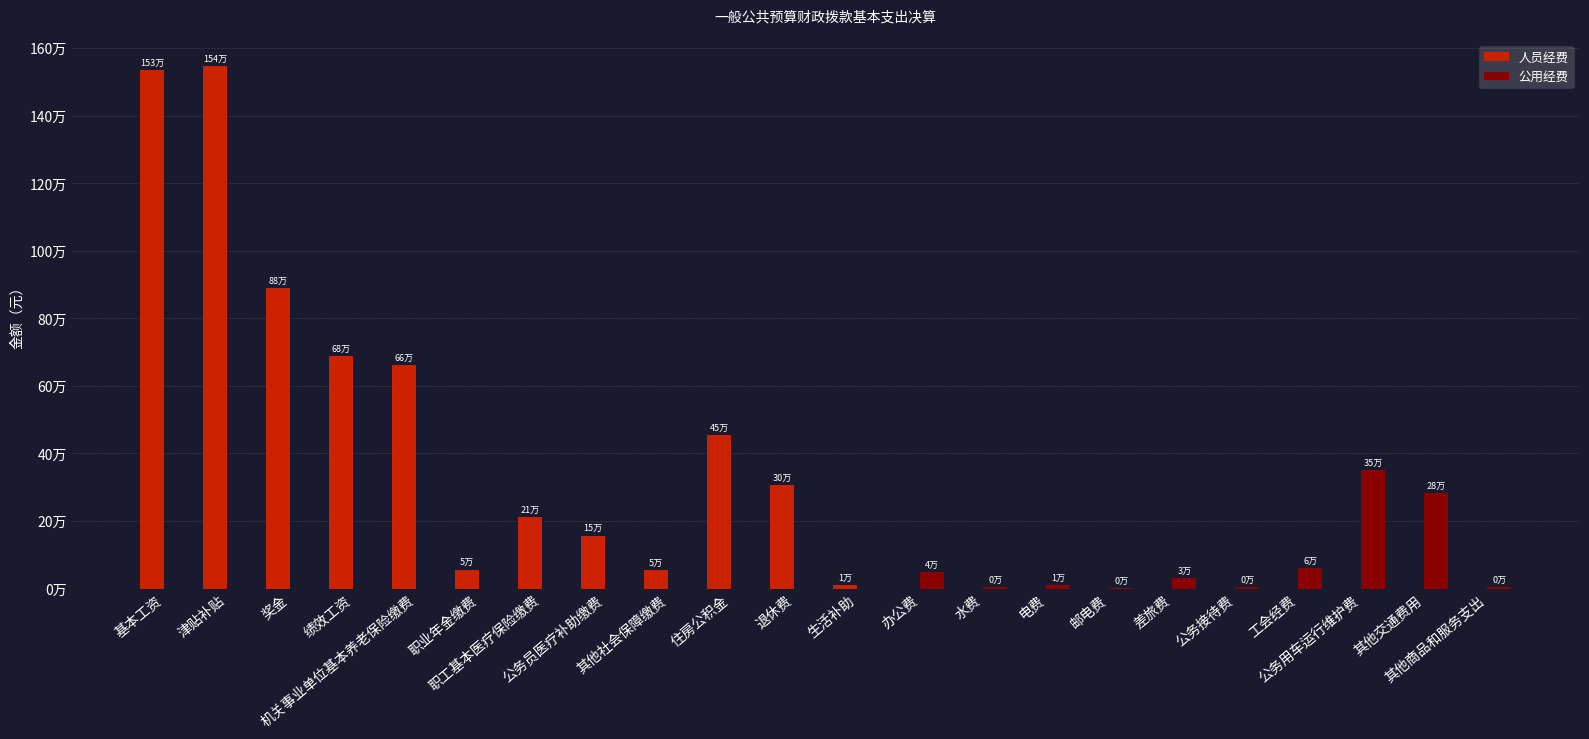

Which series has the widest spread of values?

人员经费